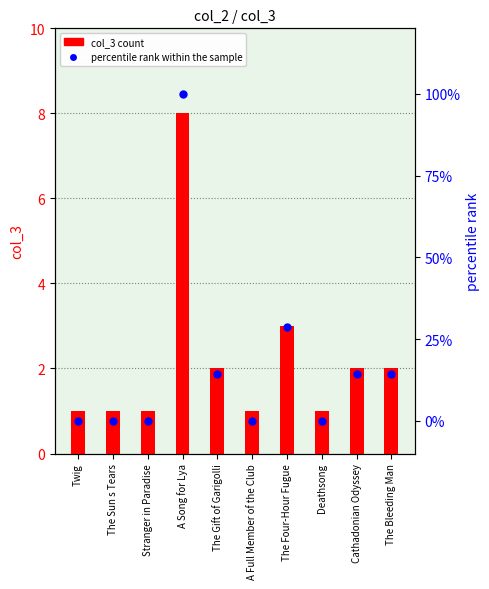

Count the number of categories in the chart.

10